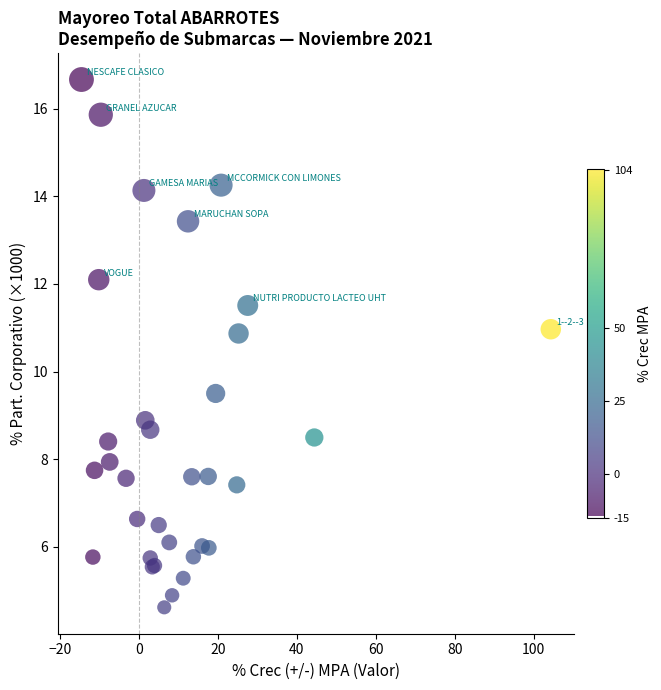

What Y value in the scatter plot is closest to 10?

9.5